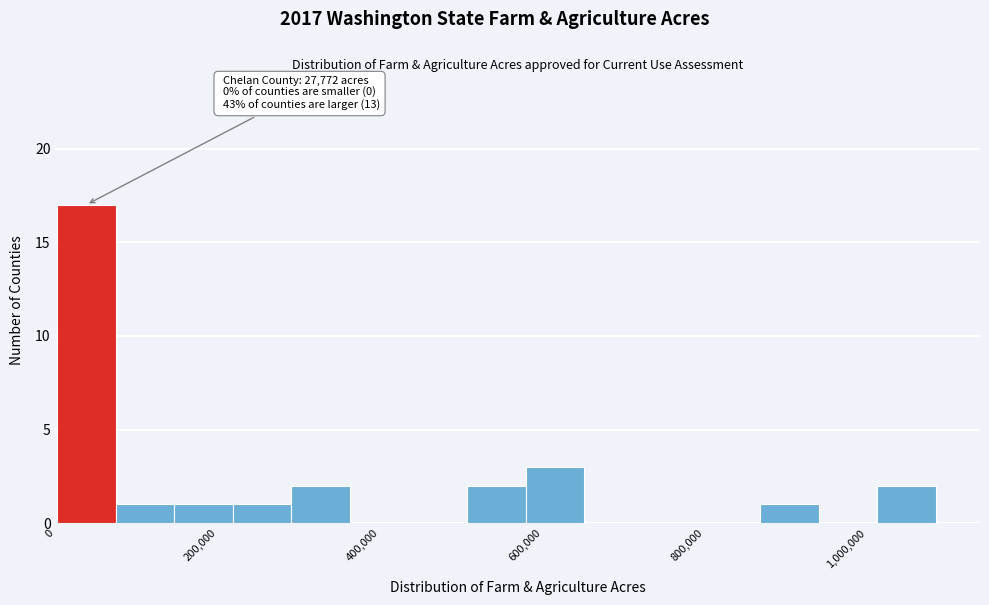

Around what value on the x-axis is the tallest bar? Give the approximate position of its centre, as read against the axis.

40000